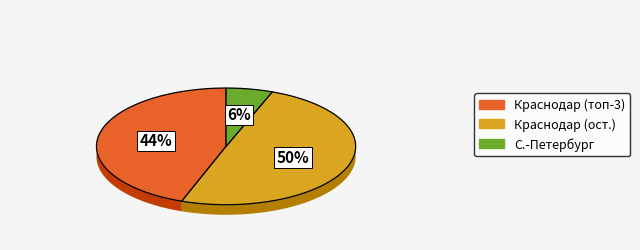

Does Хомухин Геннадий account for over 50% of the chart?

No